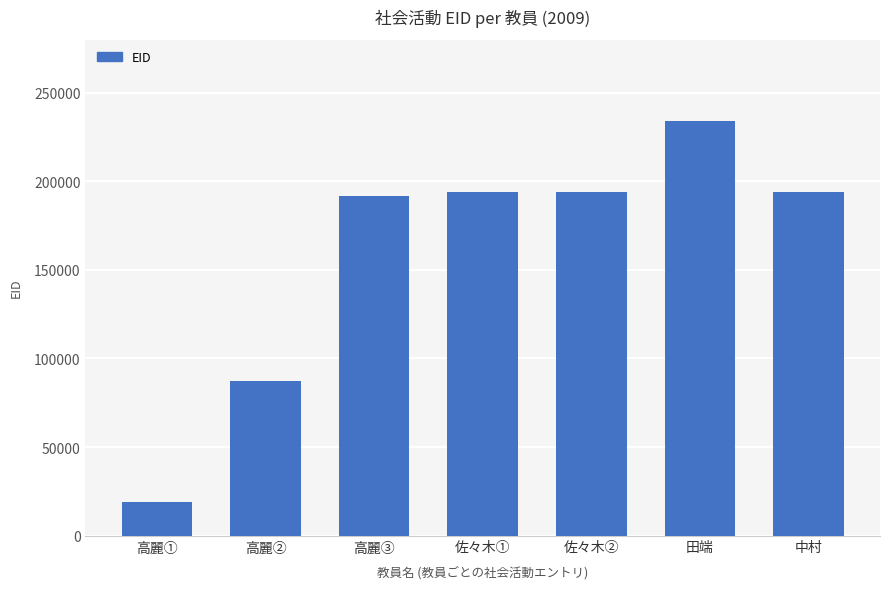

Approximately how many times larger is the value at 高麗② compared to 高麗①?

4.6